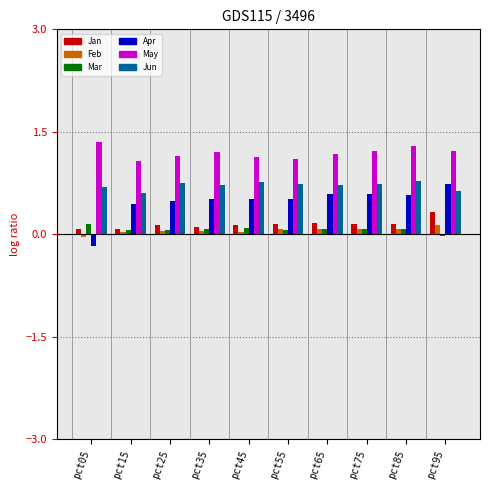

Which series has the widest spread of values?

Apr